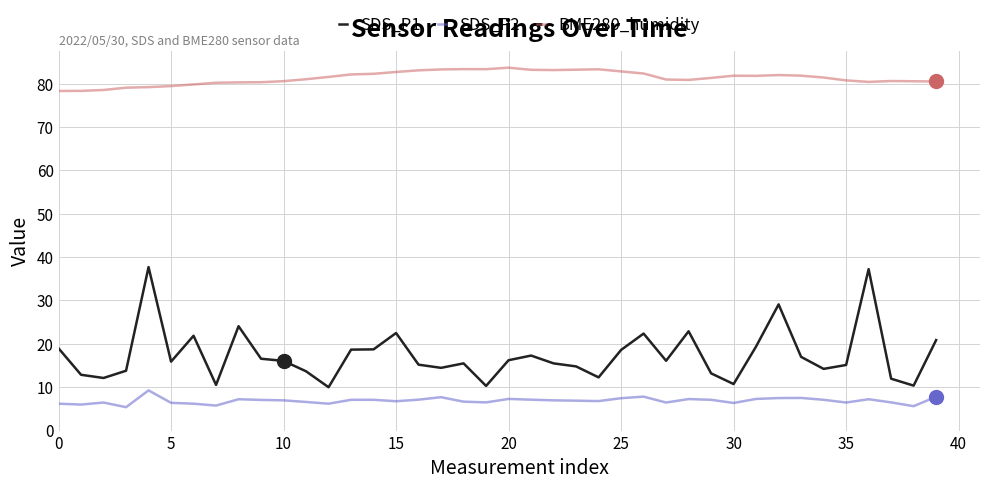

Which series has the widest spread of values?

SDS_P1